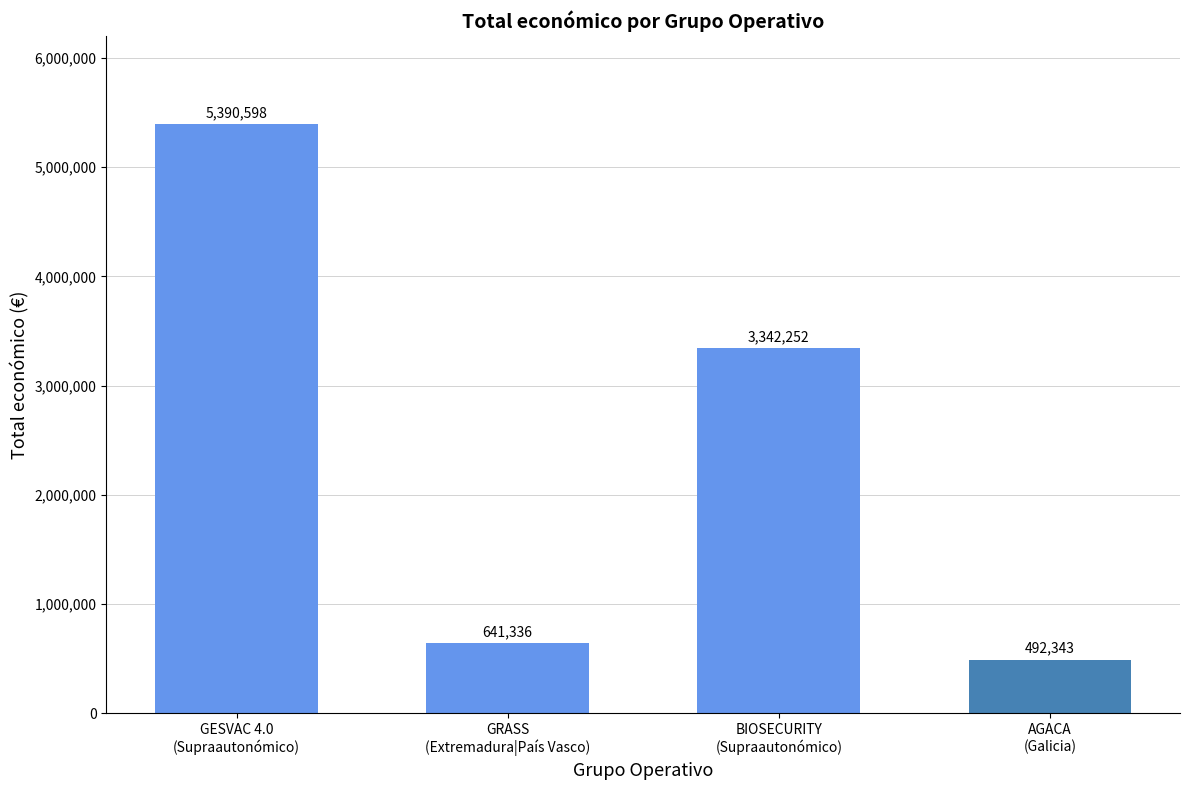

The chart shows a value of 9261646 at GESVAC 4.0
(Supraautonómico). True or false?

False